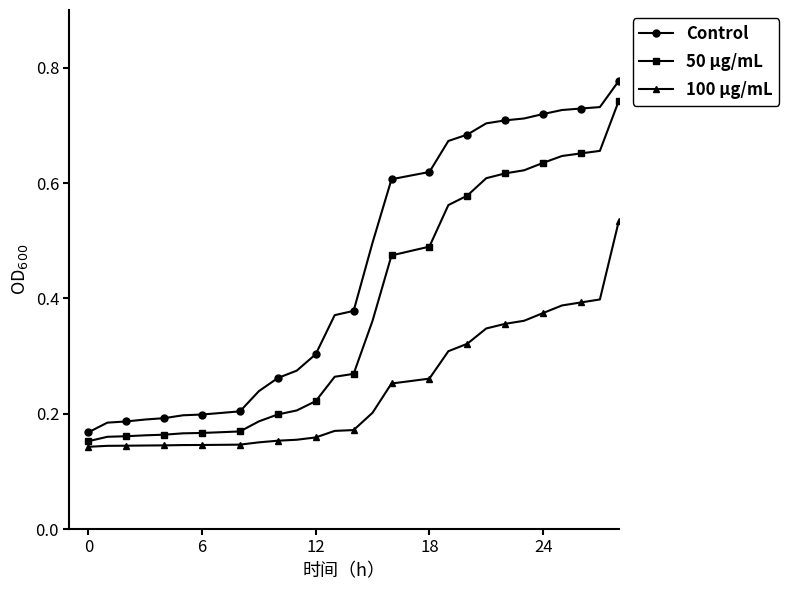

True or false: 100 μg/mL and Control cross at least once.

False